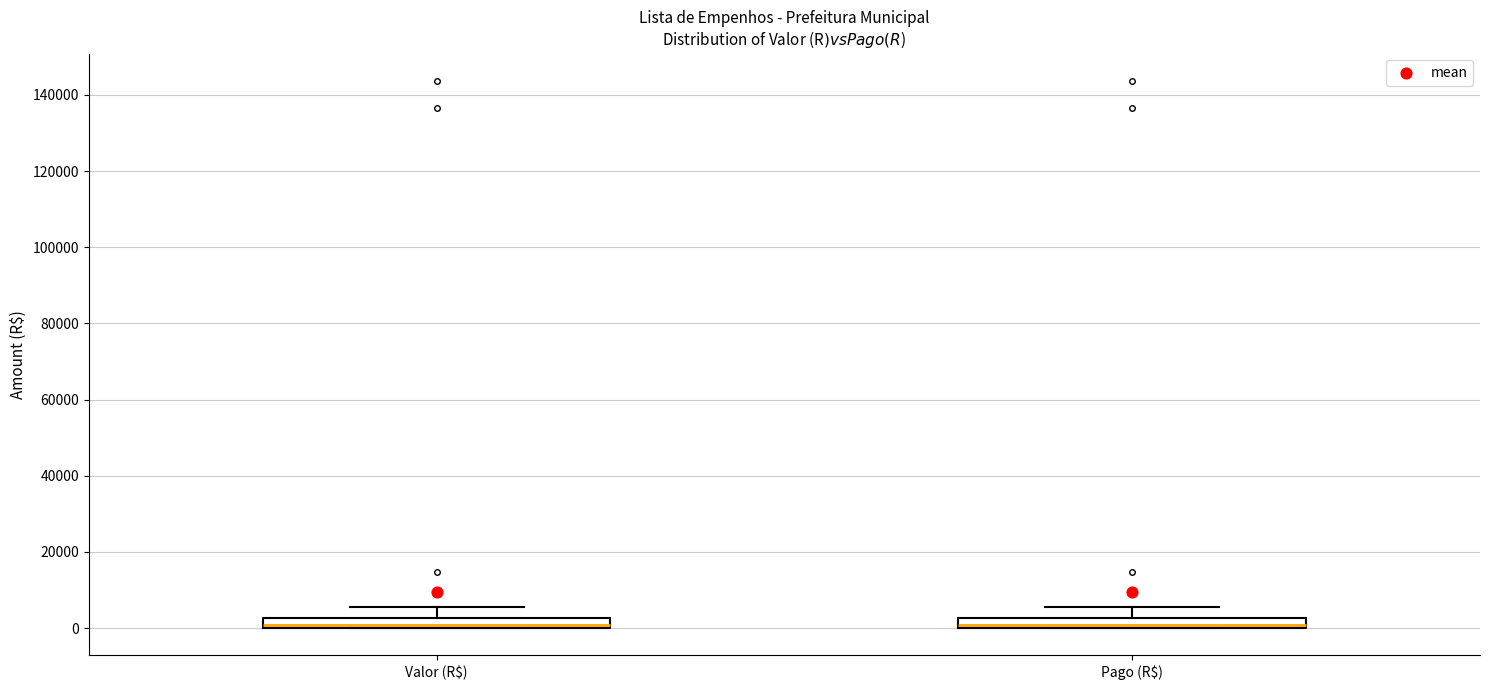

Where is the lower edge of the box for Valor (R$) on the y-axis? The values are not printed on the chart, so give them approximately, as read against the axis.

0